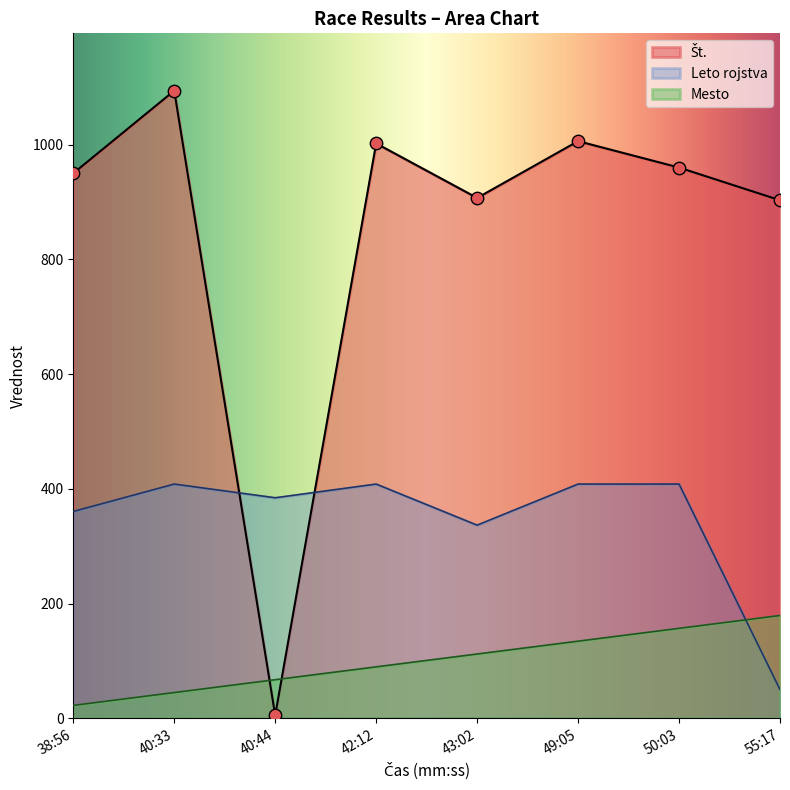

Which series has the largest Y range (max minus min)?

St.